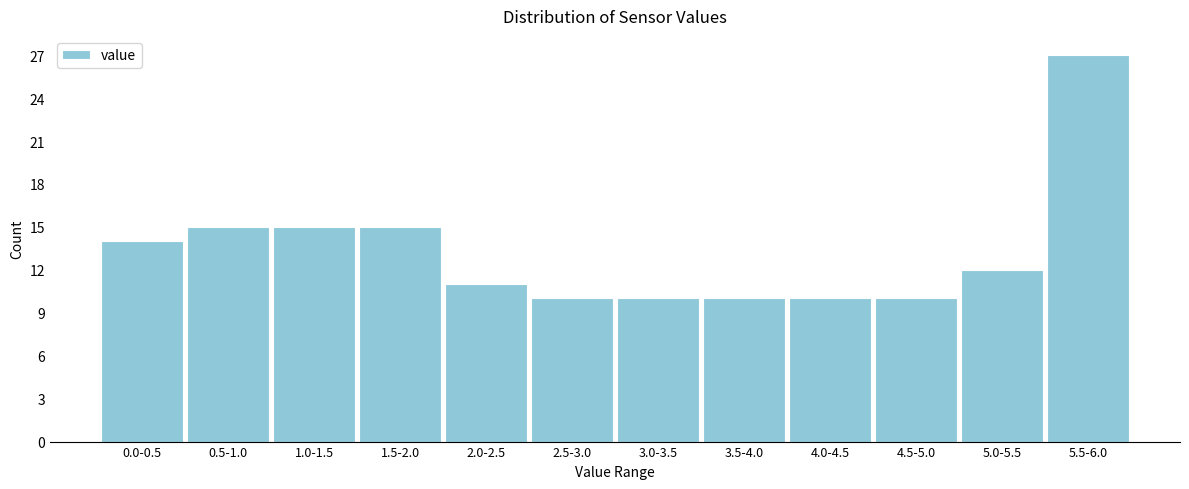

Reading left to right, list all the values displayed in this chart.

0.0-0.5=14	0.5-1.0=15	1.0-1.5=15	1.5-2.0=15	2.0-2.5=11	2.5-3.0=10	3.0-3.5=10	3.5-4.0=10	4.0-4.5=10	4.5-5.0=10	5.0-5.5=12	5.5-6.0=27